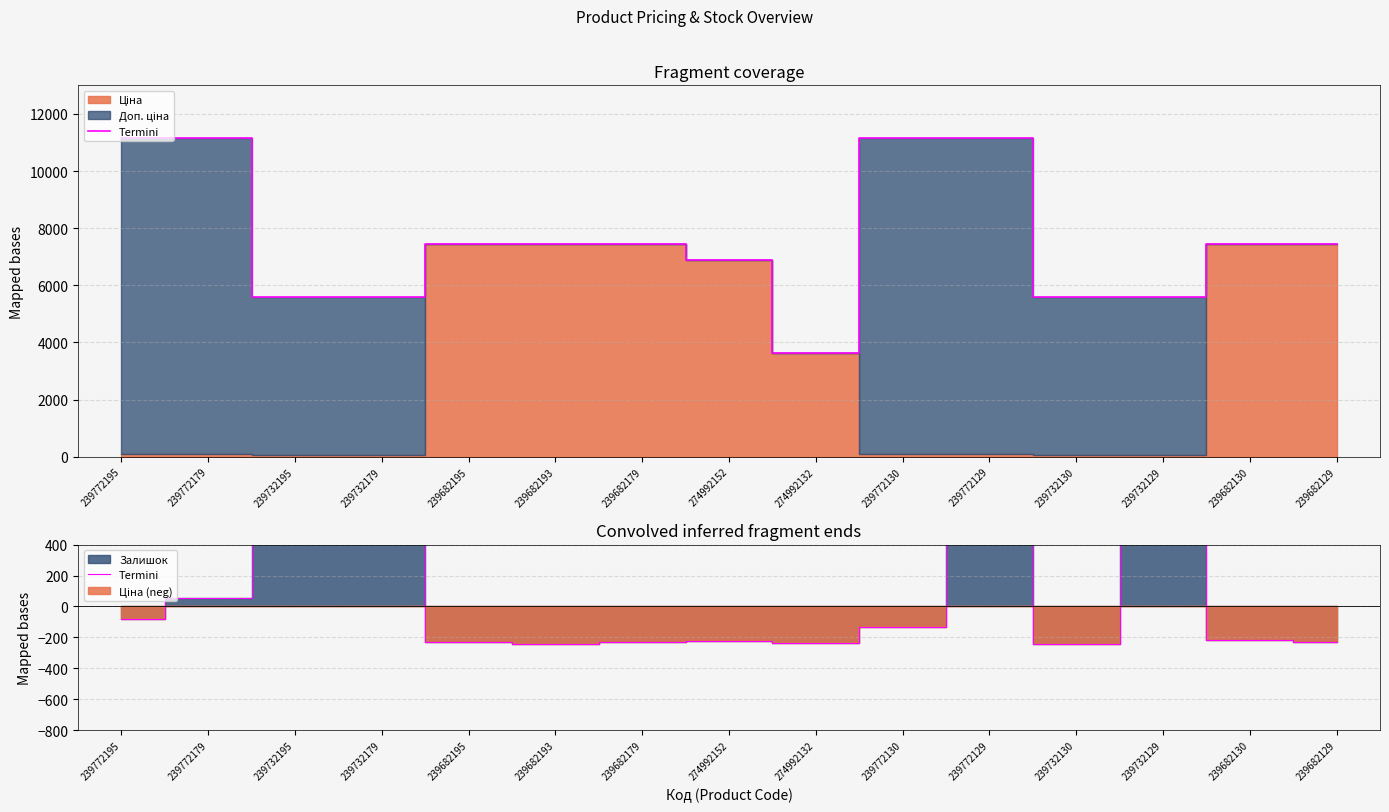

At which label does the data first exceed -217?

239772195